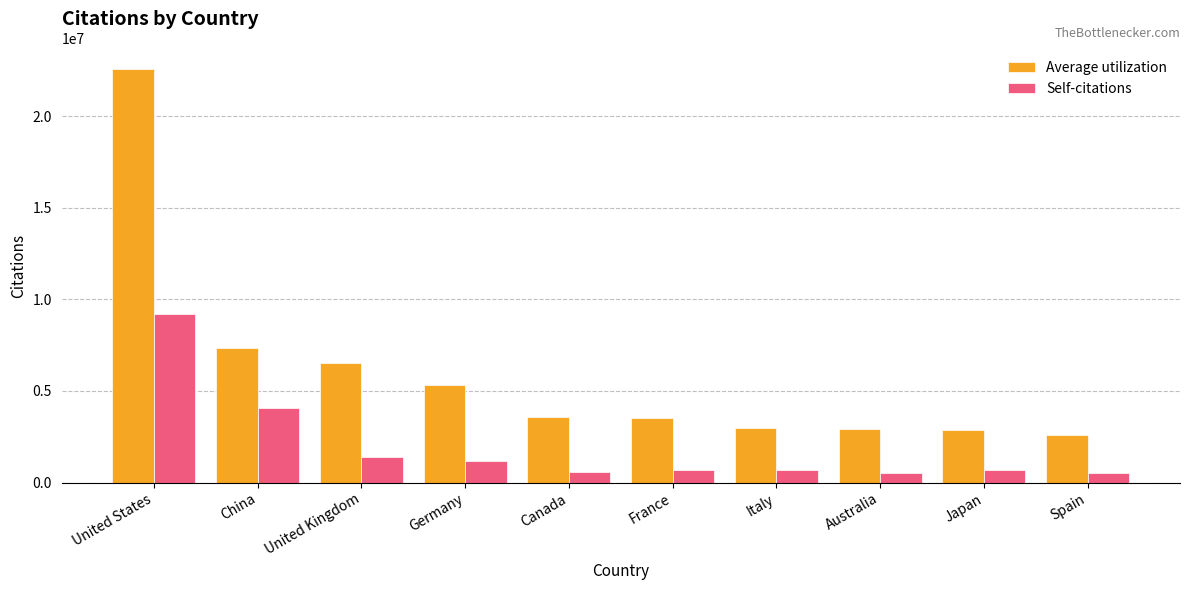

Are the bars horizontal?

No